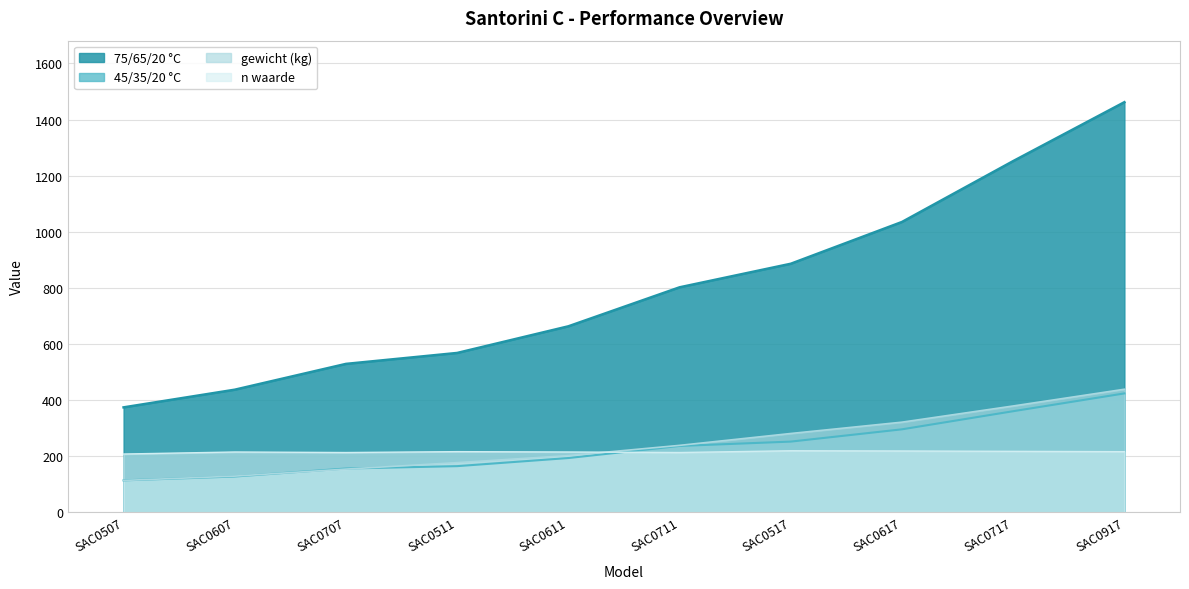

What is the label of the 7th point from the left?

SAC0517